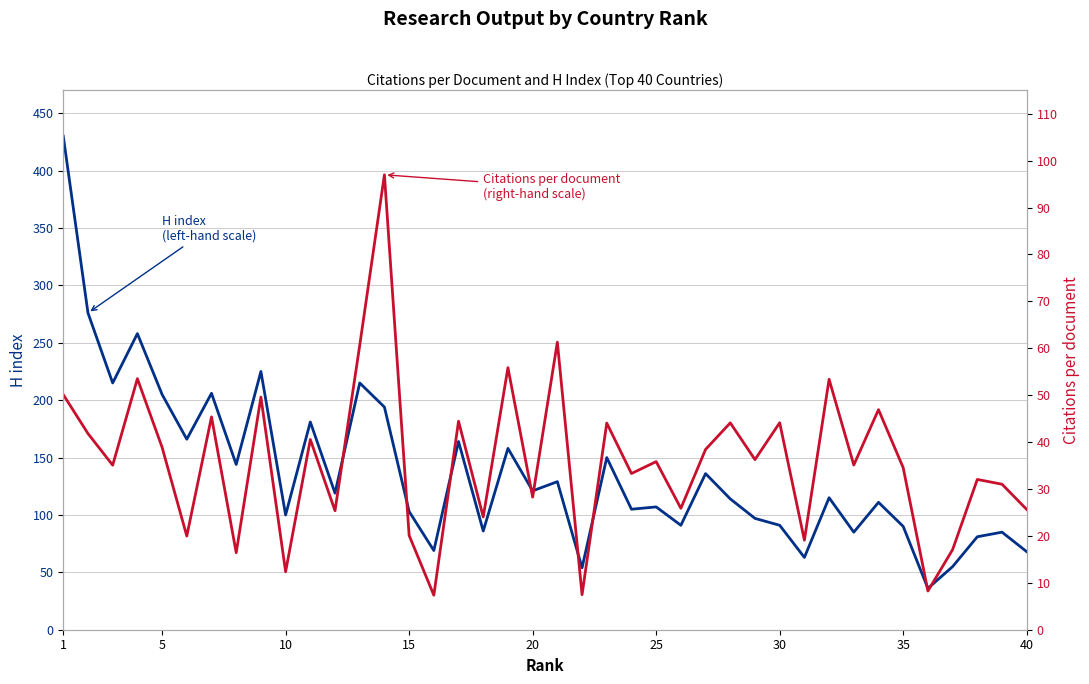

What is the maximum value for H index?

430.0